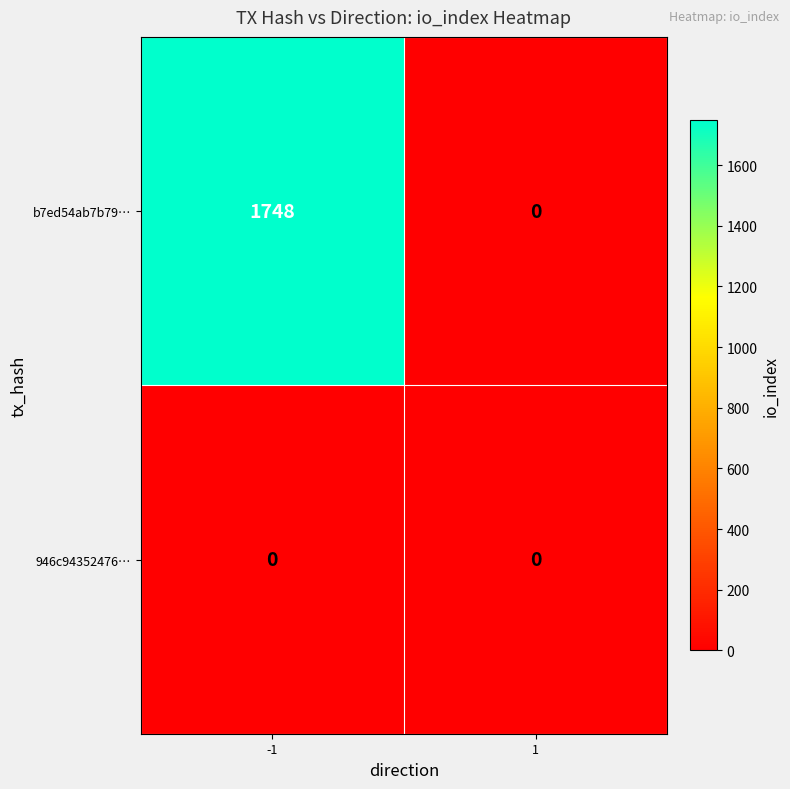

At which category is the sum across all series the highest?

-1